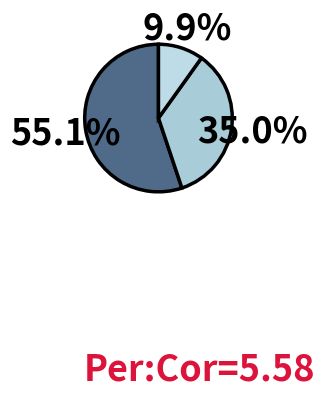

Which slice is the smallest?

2